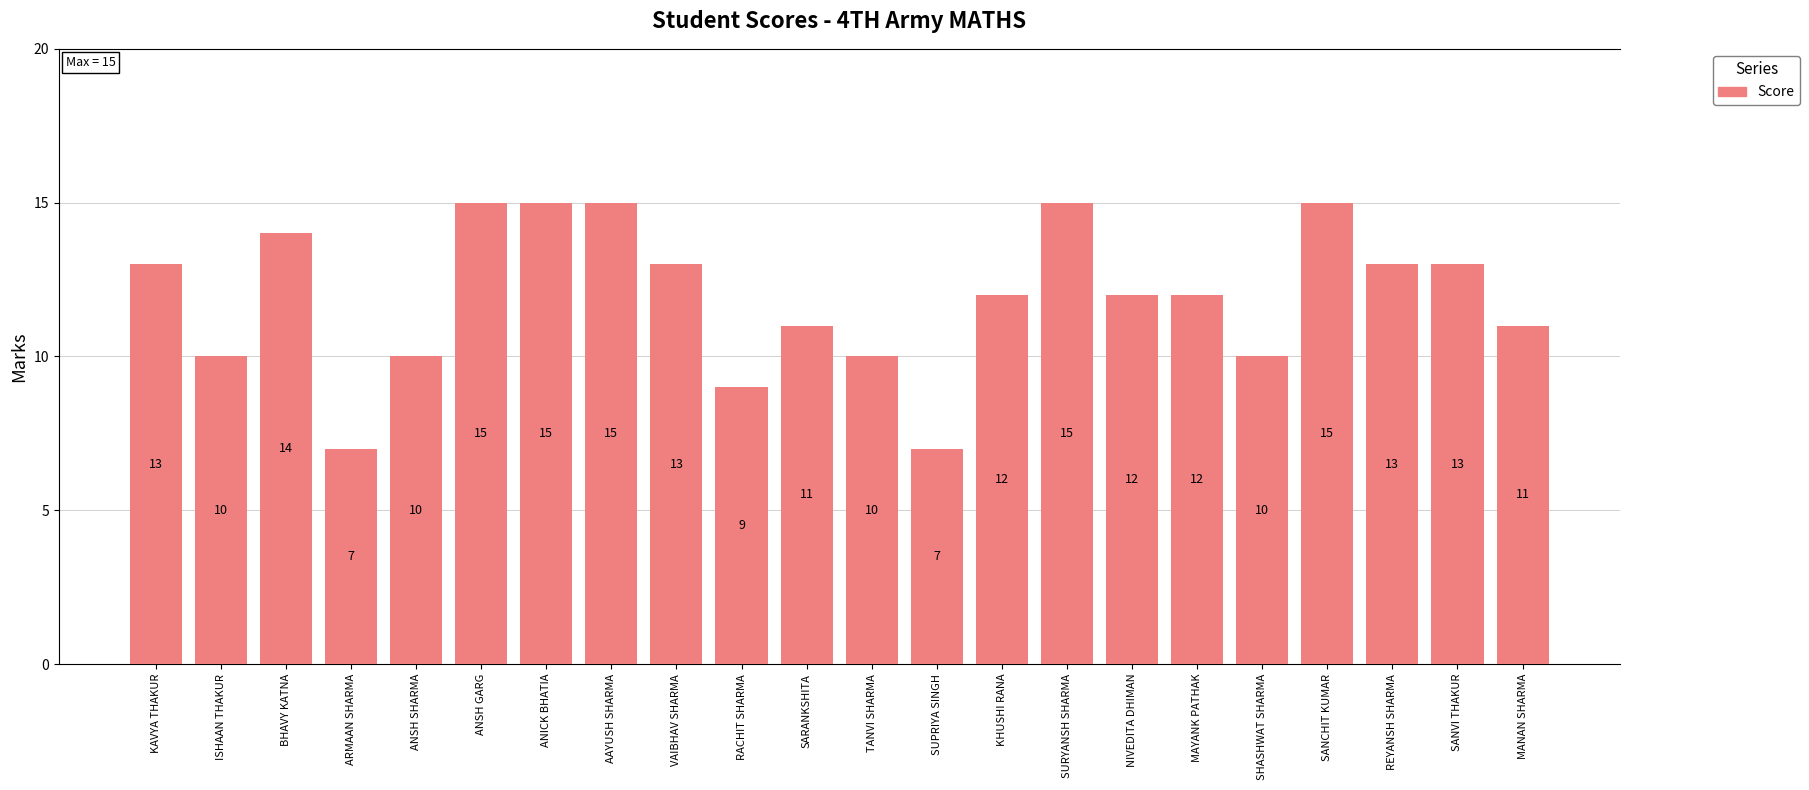

What is the smallest value displayed?

7